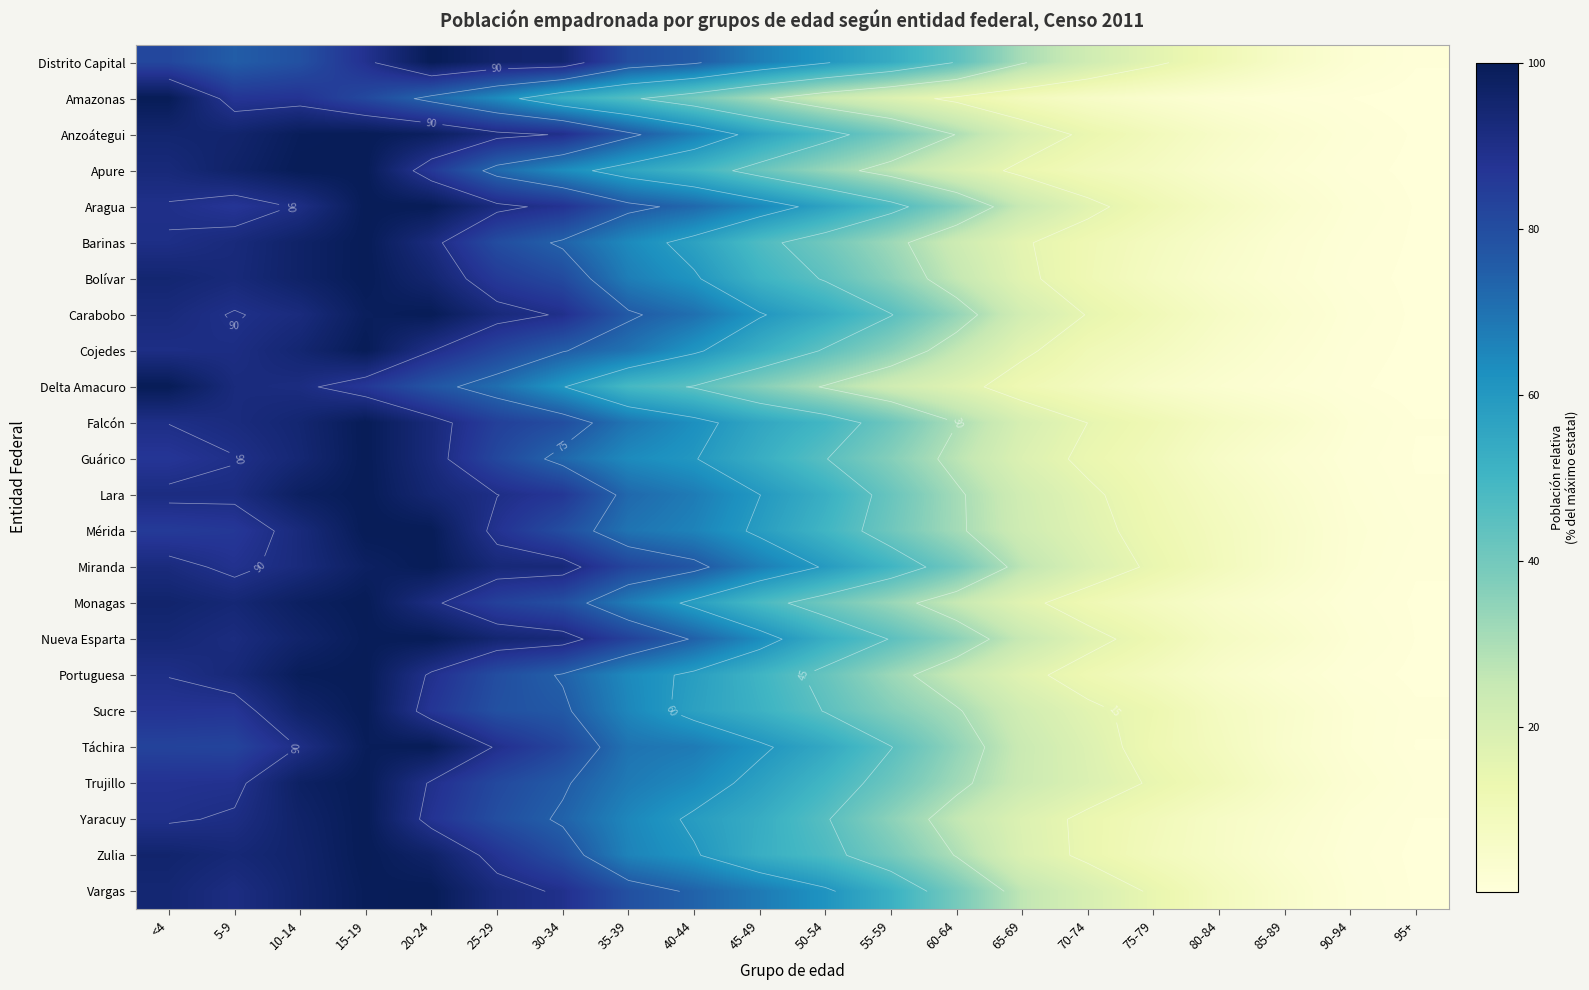

What is the total value across all series at 65-69?

479.8